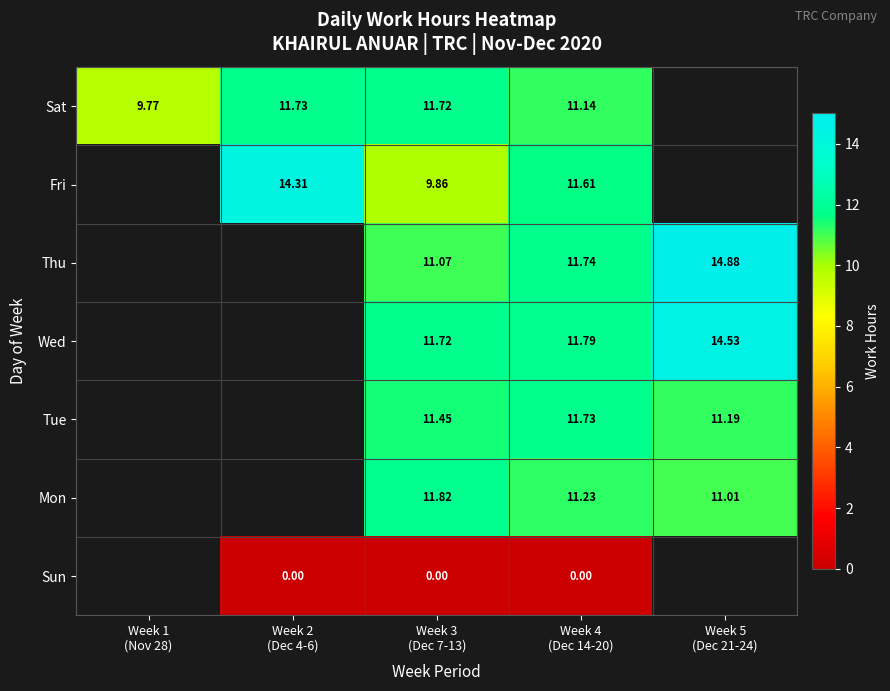

Is the value of Tue at Week 1 (Nov 28) greater than the value of Thu at Week 5 (Dec 21-24)?

No